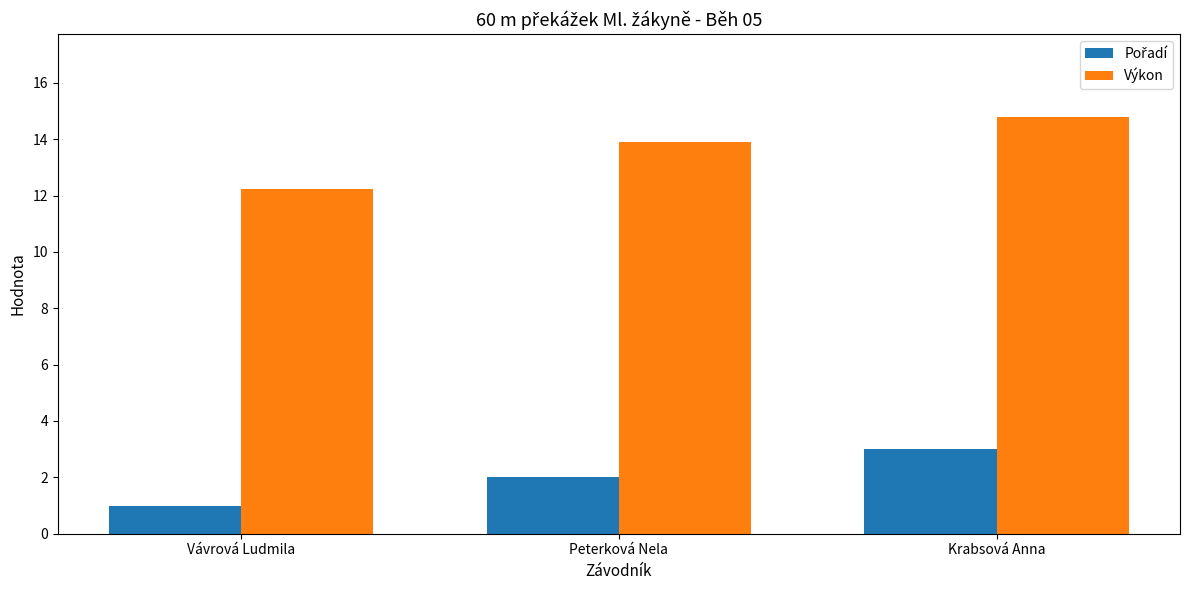

At how many categories does at least one series exceed 5?

3